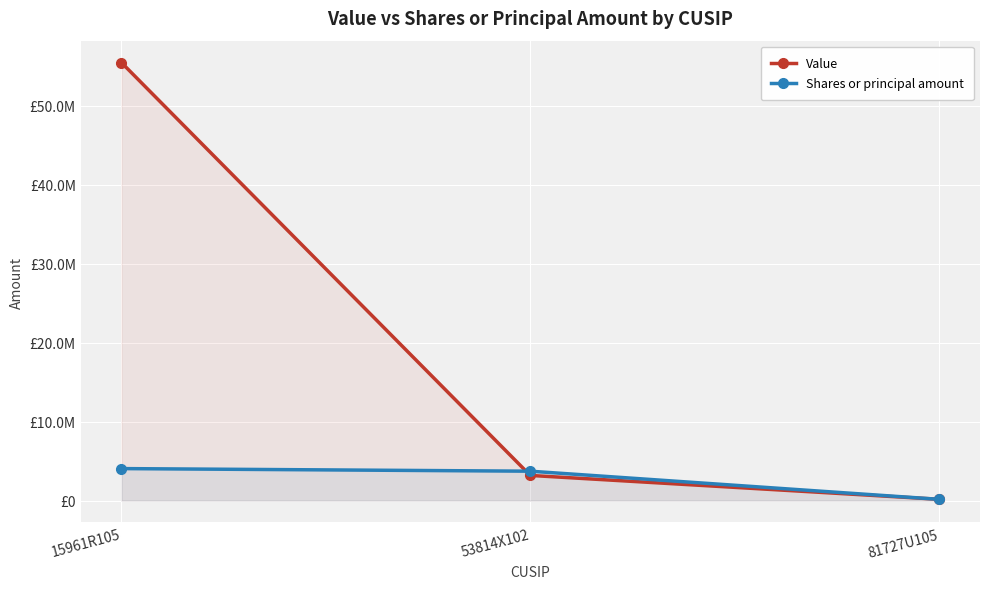

What are all the series names shown in the legend?

Value, Shares or principal amount